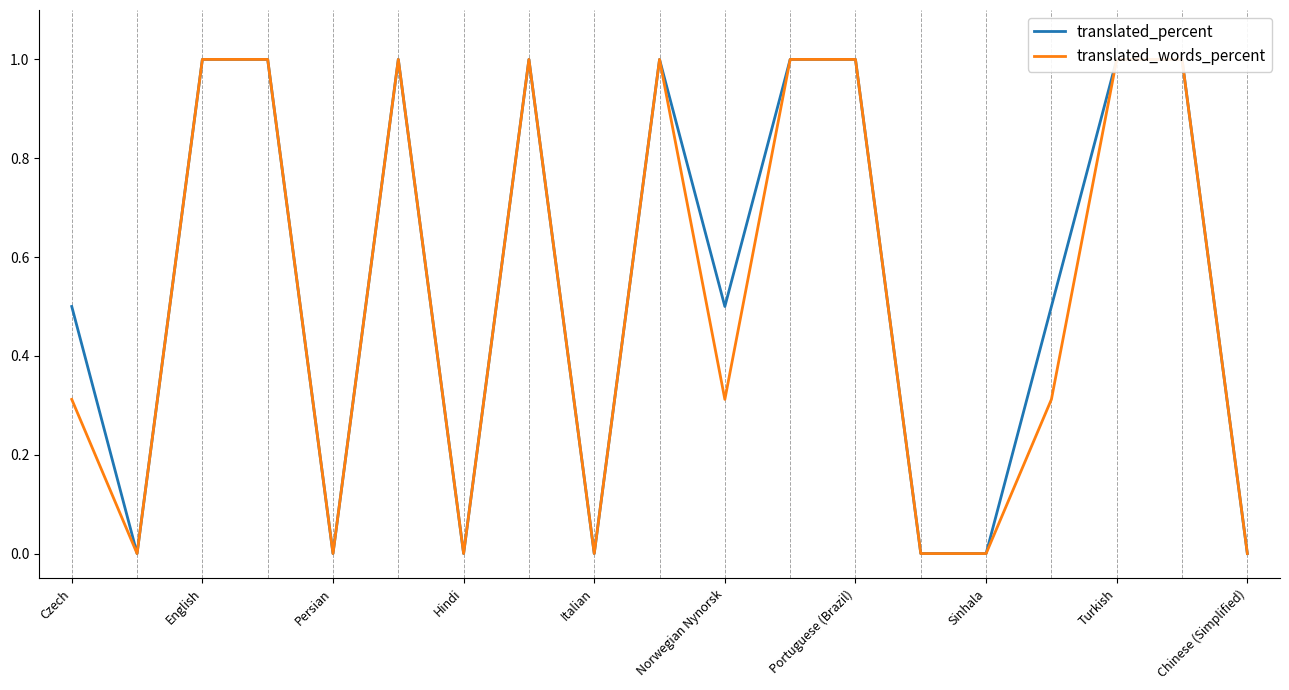

How many interior local valleys does the translated_percent series have?

5